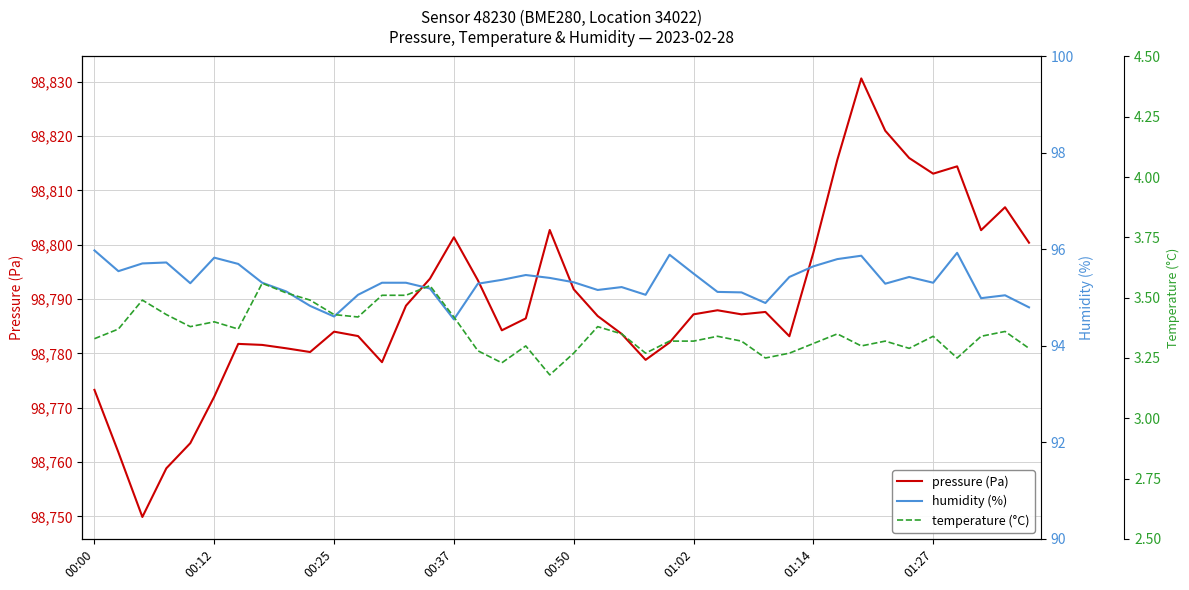

At 01:02, list the series in order from smallest to largest.

temperature (°C), humidity (%), pressure (Pa)